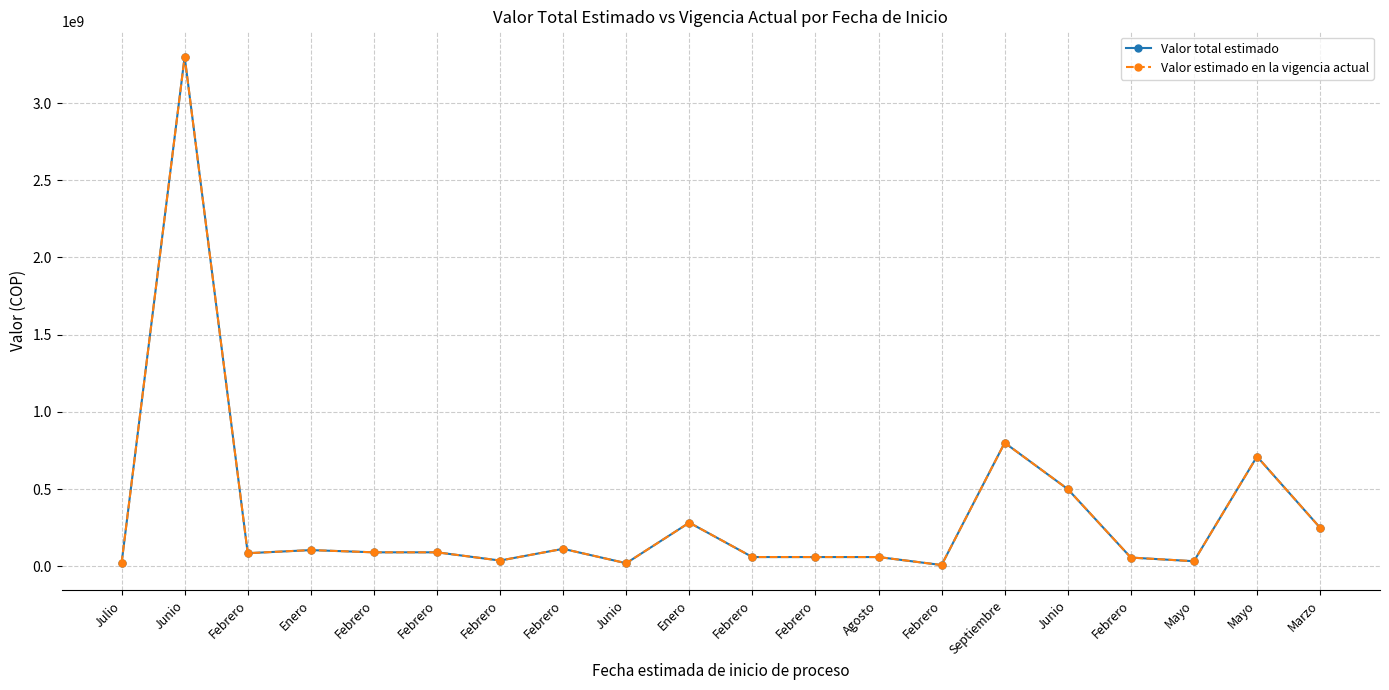

Does the chart have visible grid lines?

Yes